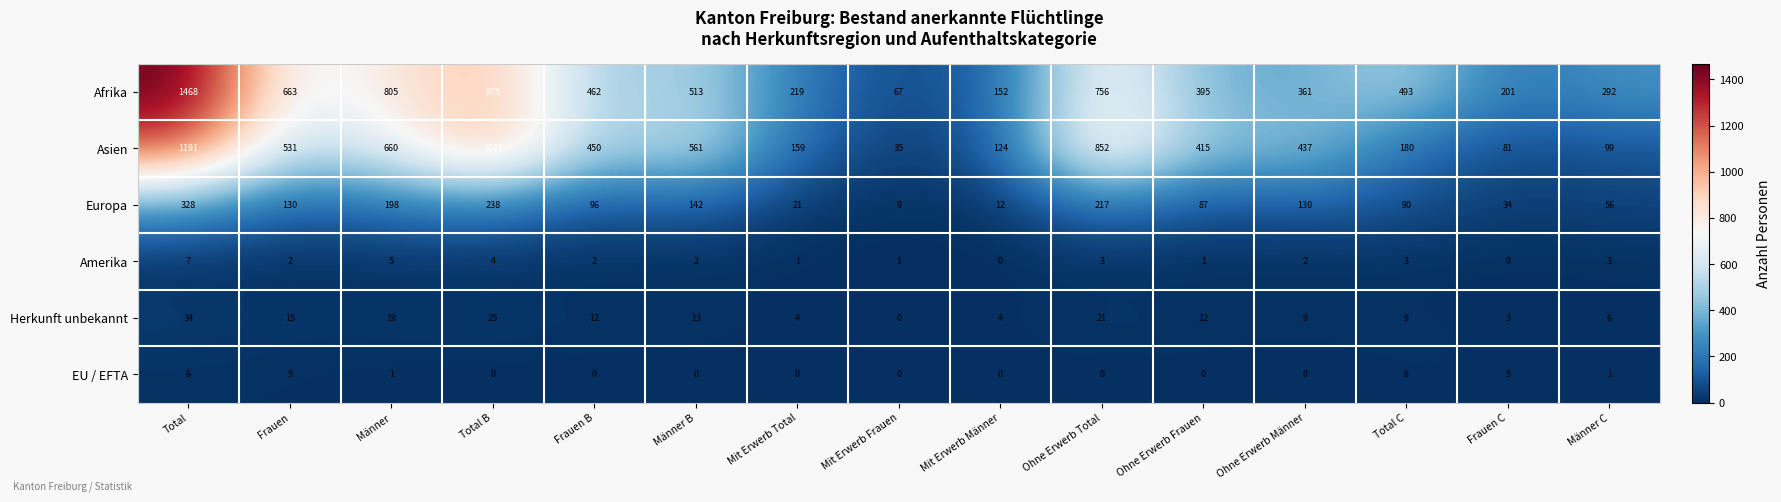

Which series changed the most between Männer and Männer C?

Asien